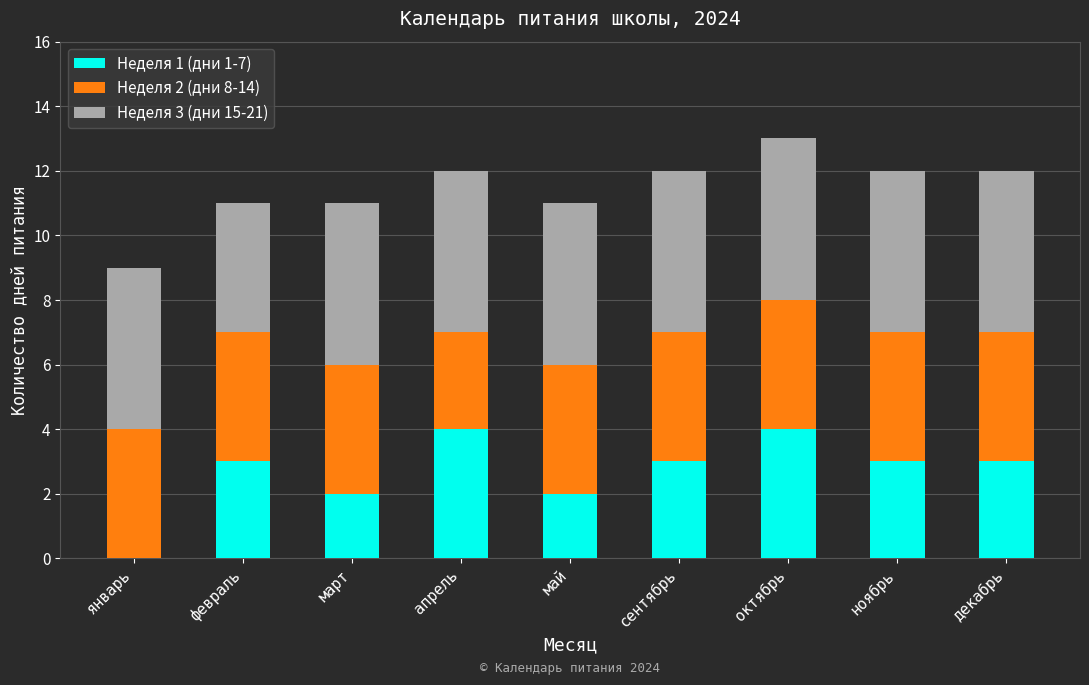

At which category is the sum across all series the highest?

октябрь